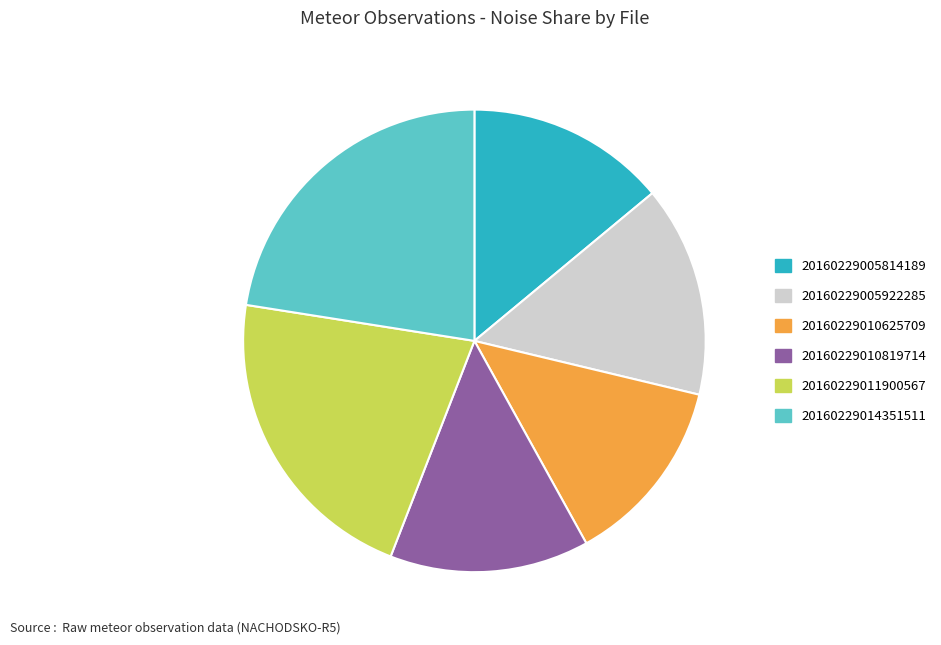

True or false: 20160229011900567 accounts for 22% of the total.

True